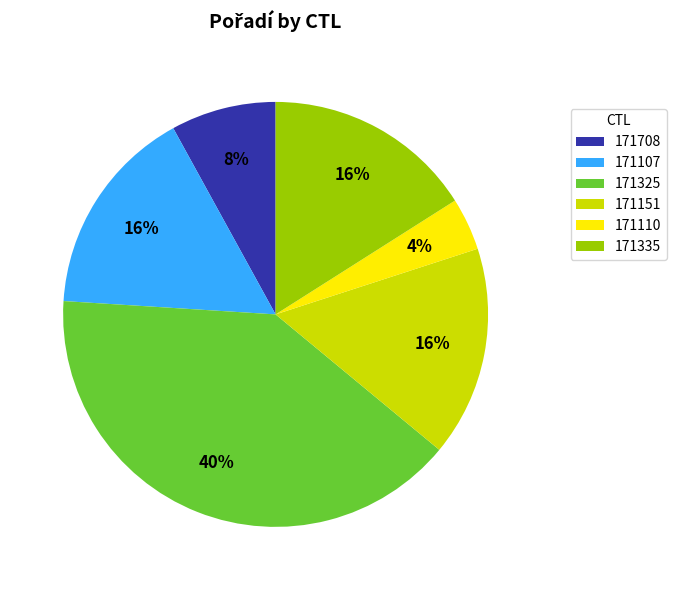

Which slice is the largest?

171325